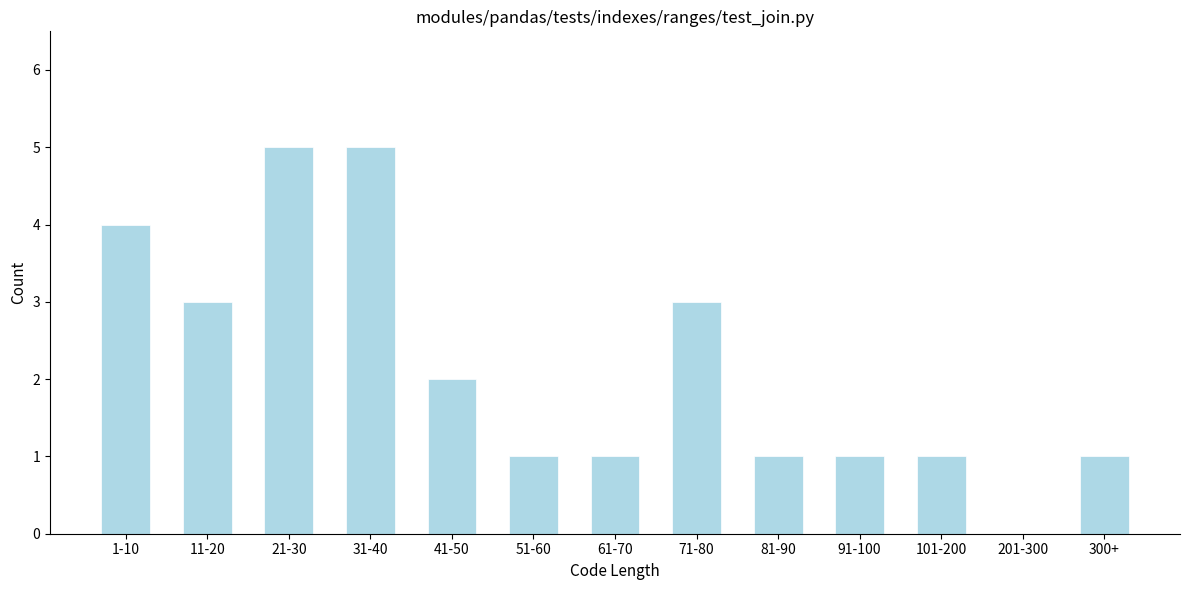

Reading left to right, list all the values displayed in this chart.

1-10=4	11-20=3	21-30=5	31-40=5	41-50=2	51-60=1	61-70=1	71-80=3	81-90=1	91-100=1	101-200=1	201-300=0	300+=1